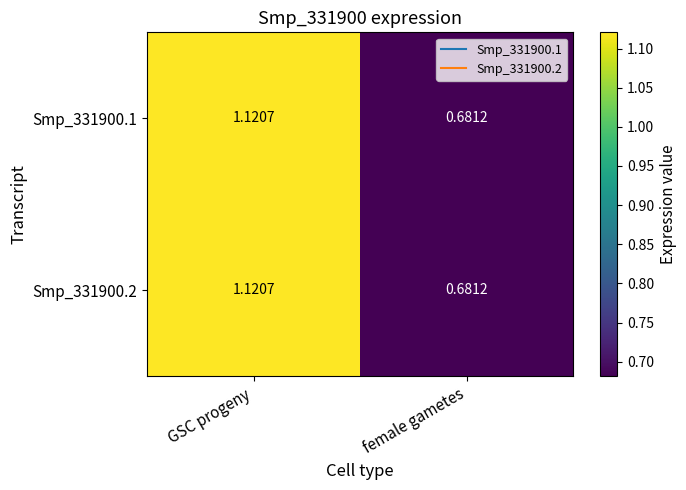

At which label does Smp_331900.1 first exceed 1?

GSC progeny